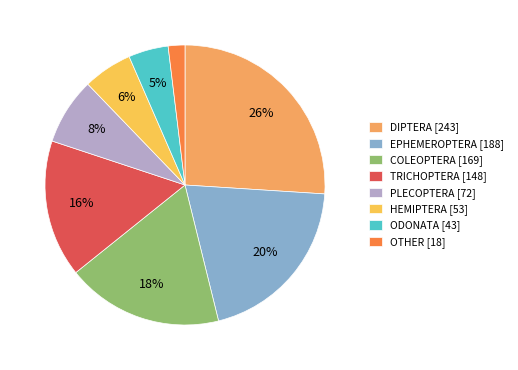

The ODONATA slice represents 11% of the pie. True or false?

False